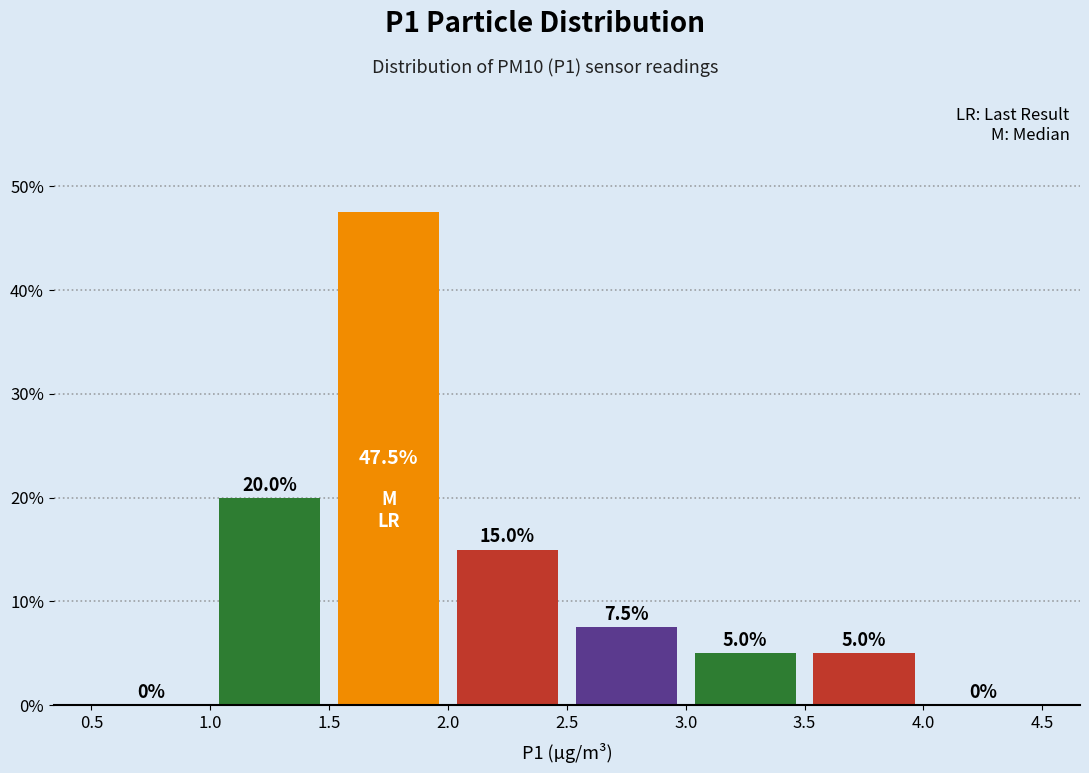

Over which range of the x-axis is the bar tallest?

1.5 to 2.0